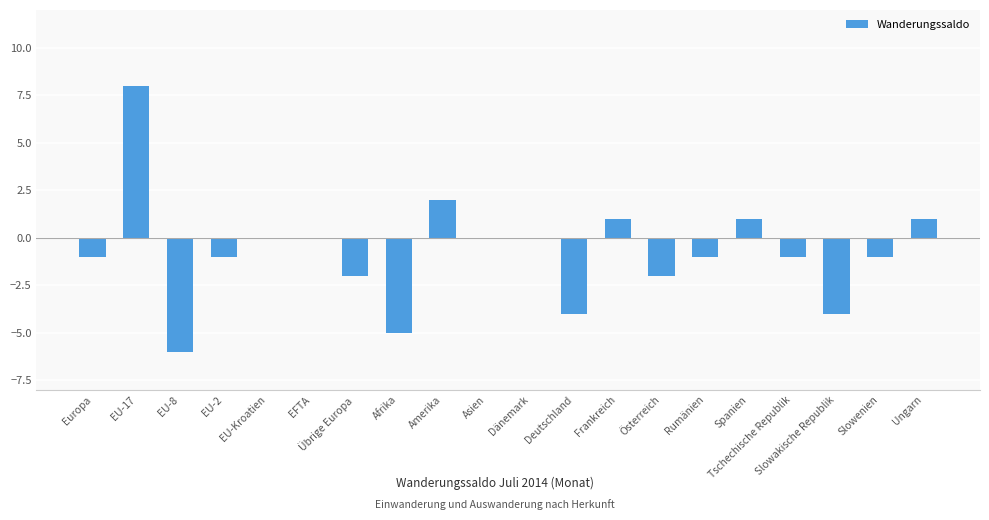

Reading left to right, list all the values displayed in this chart.

-1	8	-6	-1	0	0	-2	-5	2	0	0	-4	1	-2	-1	1	-1	-4	-1	1